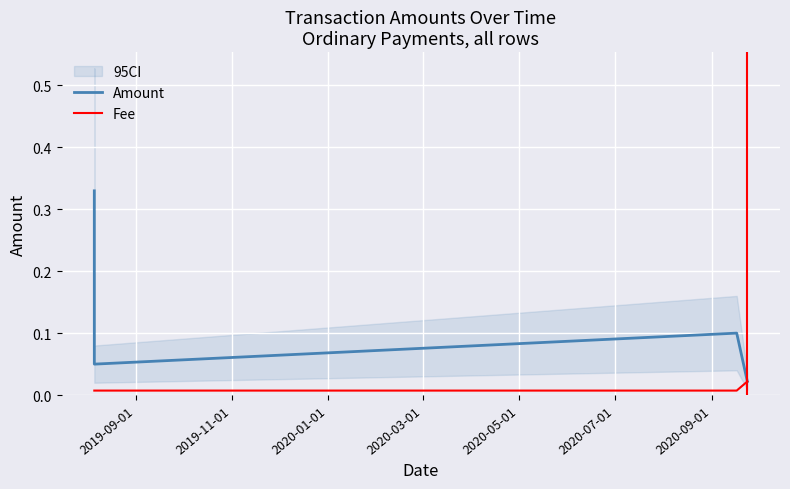

In Amount, how many points are higher than both neighbors (excluding endpoints)?

1